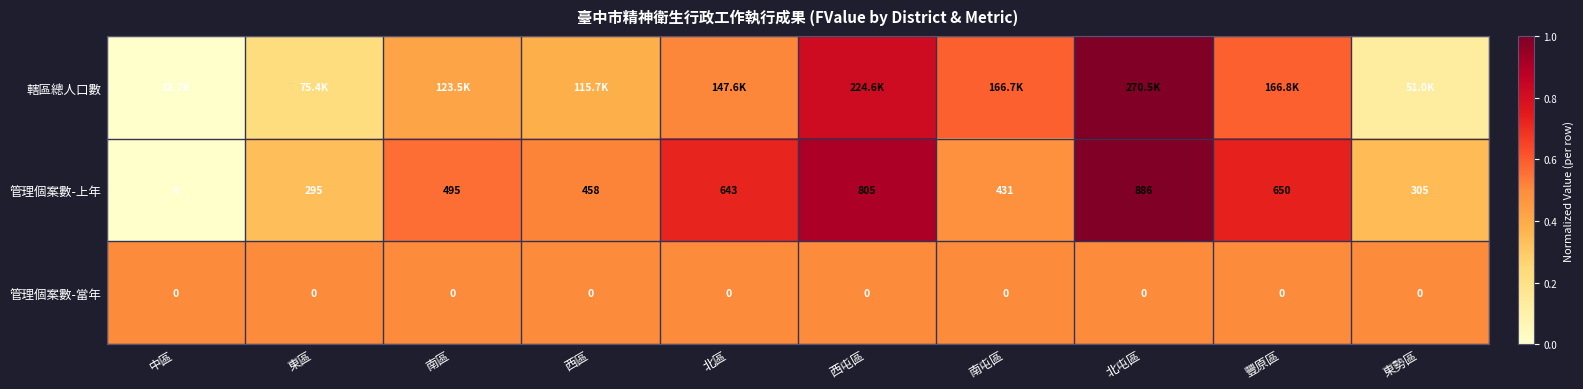

Where is 管理個案數-上年 nearest to the value 443?

南屯區